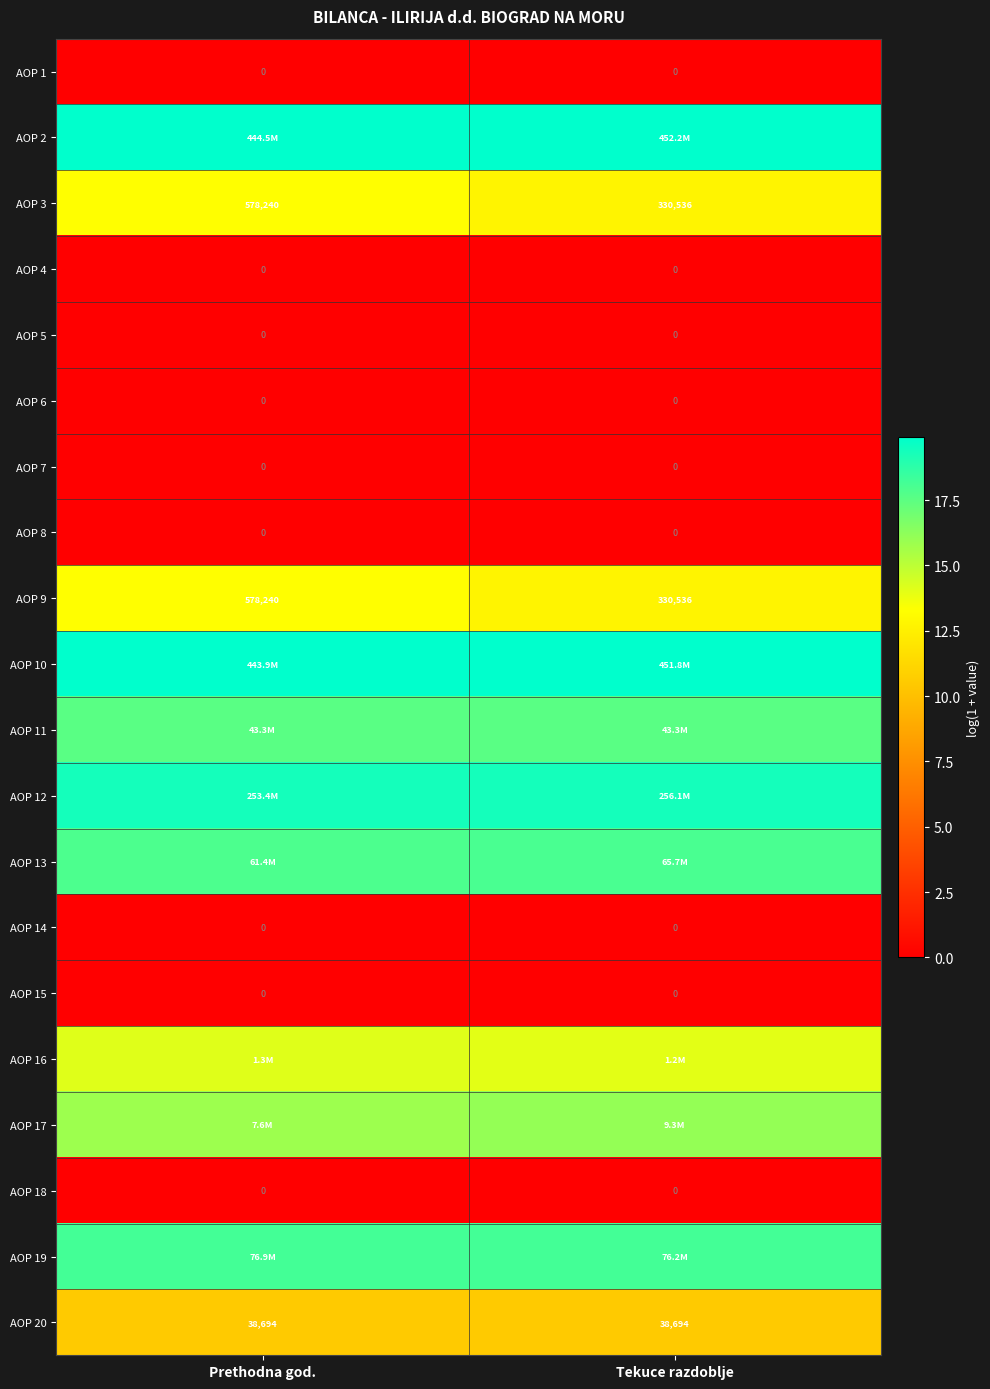

Which series changed the most between Prethodna god. and Tekuce razdoblje?

AOP 3